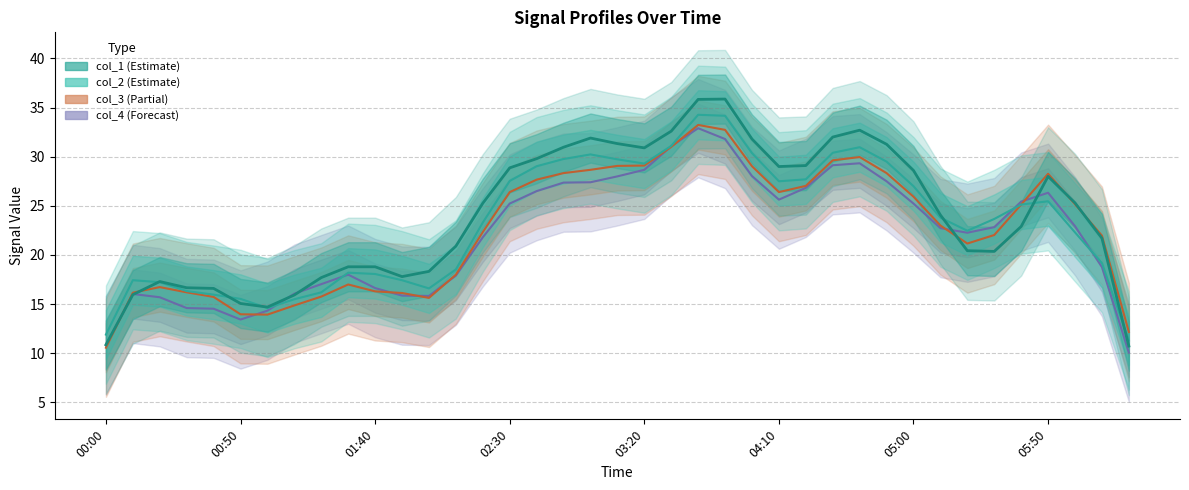

Where is col_1 nearest to the value 26?

2004/03/08 05:40